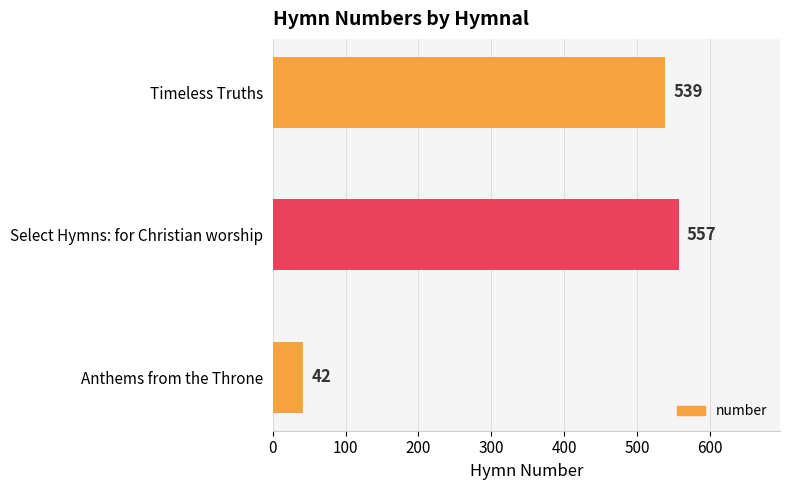

What is the average value?

379